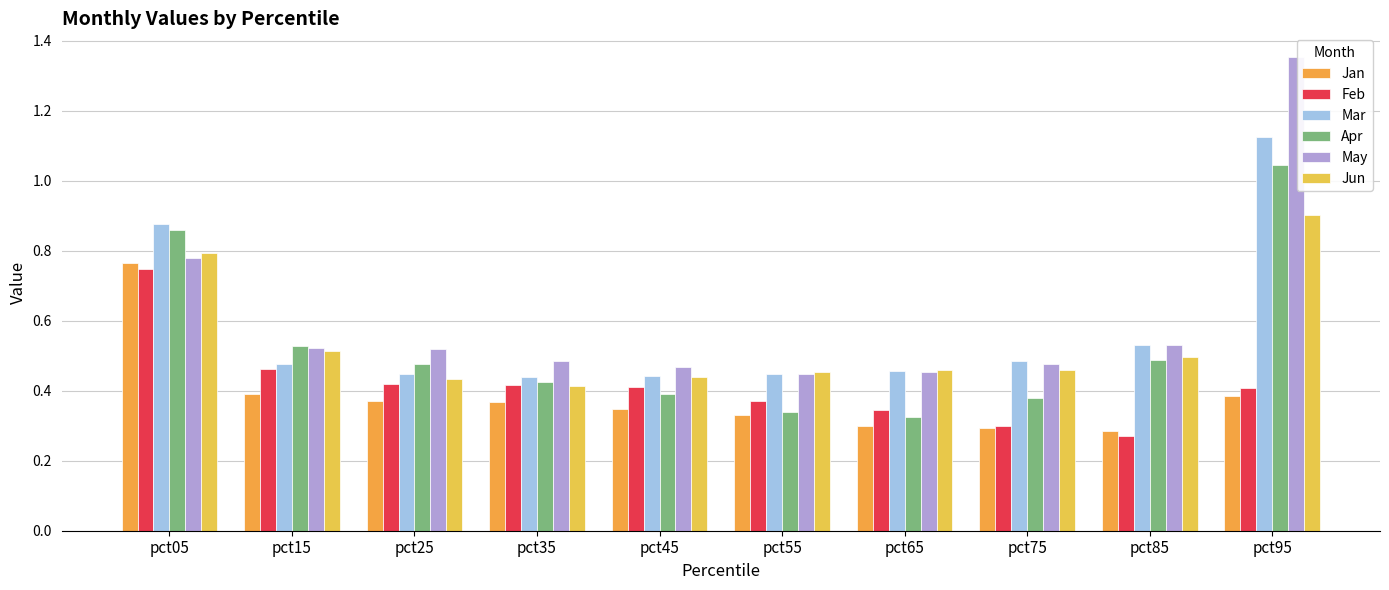

Reading left to right, transcribe all the data shown in this chart.

Jan: 0.8	0.4	0.4	0.4	0.3	0.3	0.3	0.3	0.3	0.4
Feb: 0.7	0.5	0.4	0.4	0.4	0.4	0.3	0.3	0.3	0.4
Mar: 0.9	0.5	0.4	0.4	0.4	0.4	0.5	0.5	0.5	1.1
Apr: 0.9	0.5	0.5	0.4	0.4	0.3	0.3	0.4	0.5	1.0
May: 0.8	0.5	0.5	0.5	0.5	0.4	0.5	0.5	0.5	1.4
Jun: 0.8	0.5	0.4	0.4	0.4	0.5	0.5	0.5	0.5	0.9